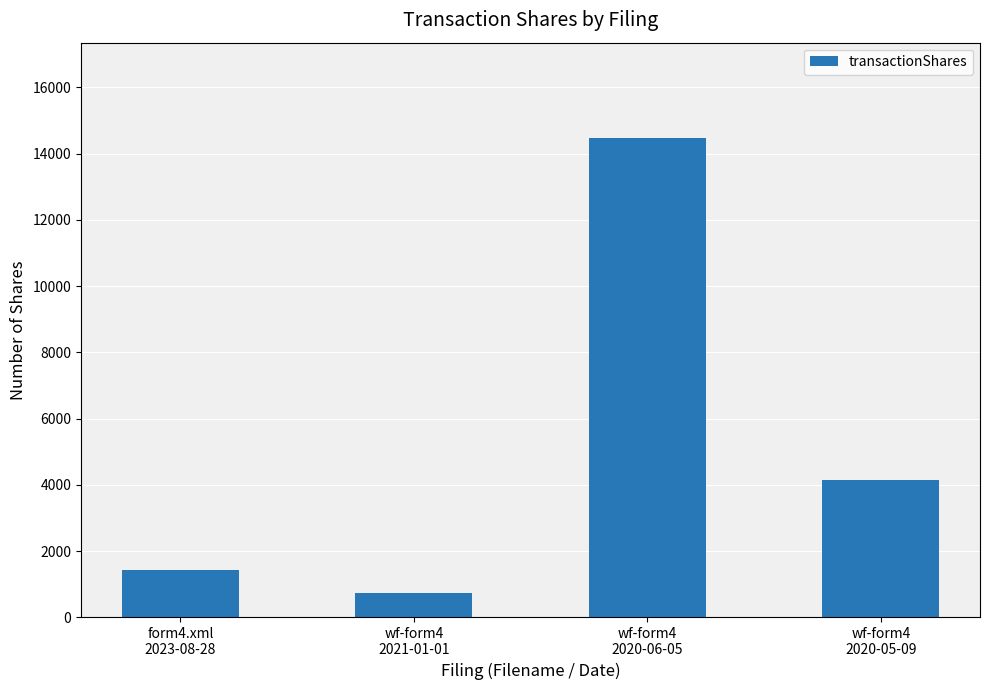

Rank the categories by value from lowest to highest.

wf-form4
2021-01-01, form4.xml
2023-08-28, wf-form4
2020-05-09, wf-form4
2020-06-05